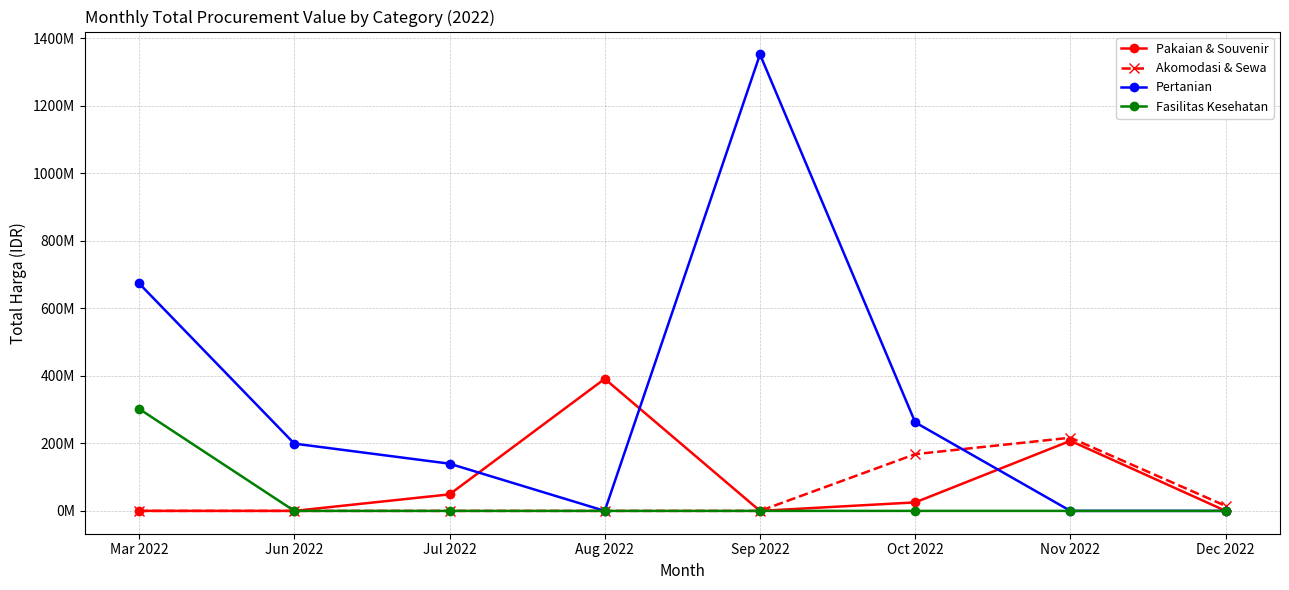

Is the value of Fasilitas Kesehatan at Mar 2022 greater than the value of Pertanian at Jul 2022?

Yes